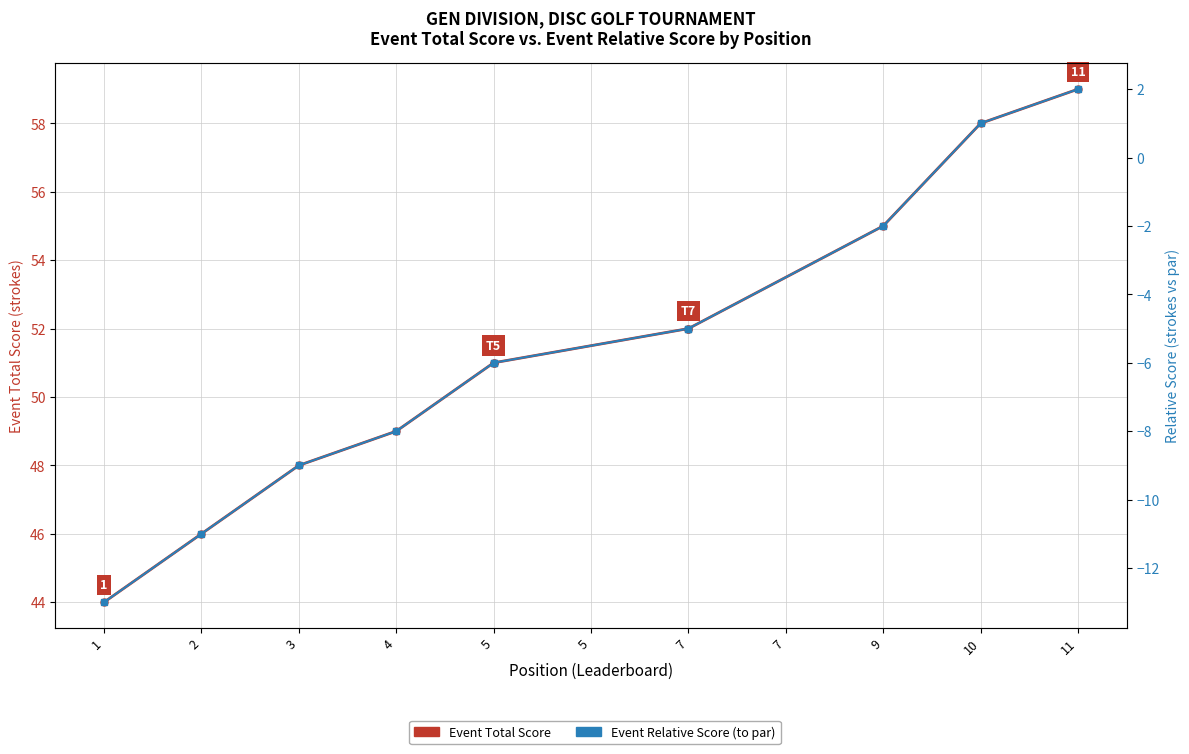

True or false: Event Total Score and Event Relative Score cross at least once.

False